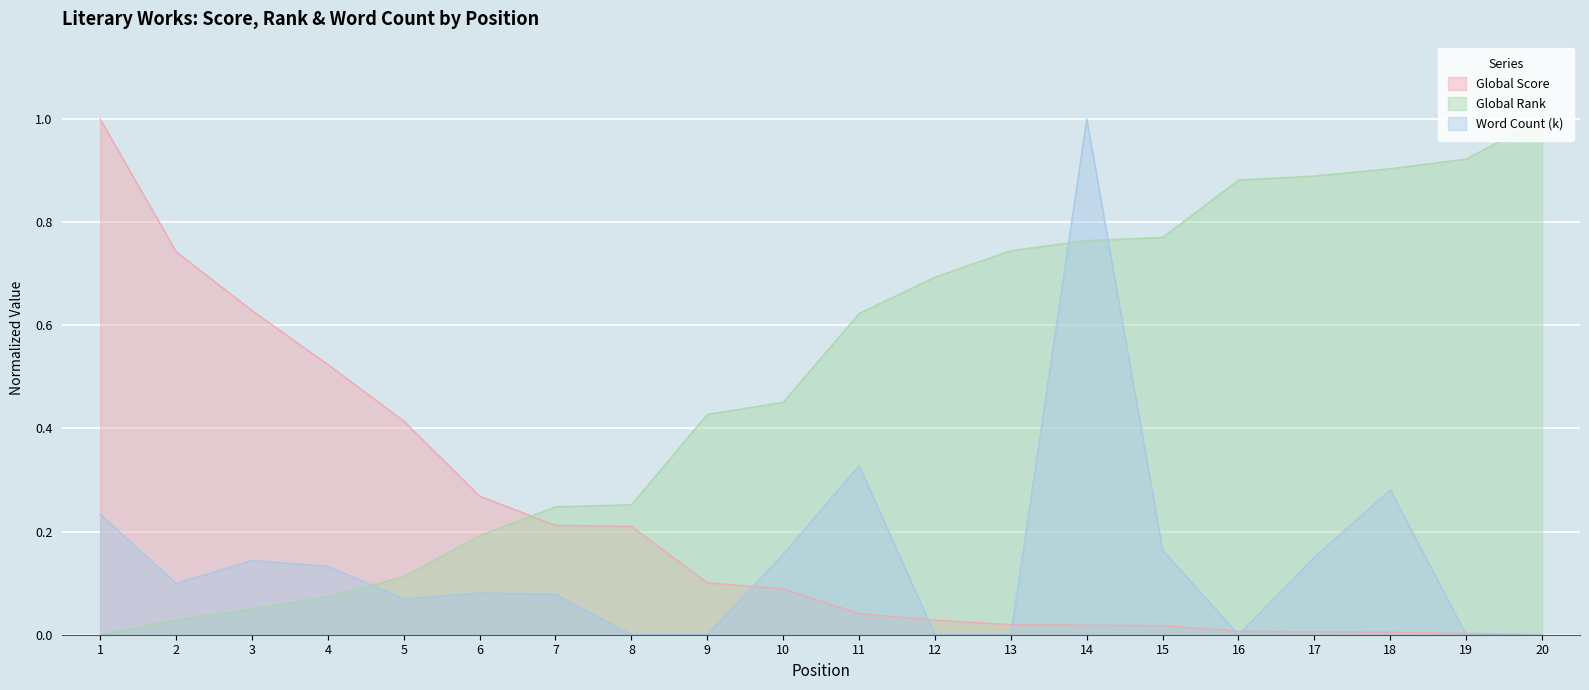

True or false: Global Score and Global Rank intersect in this chart.

True